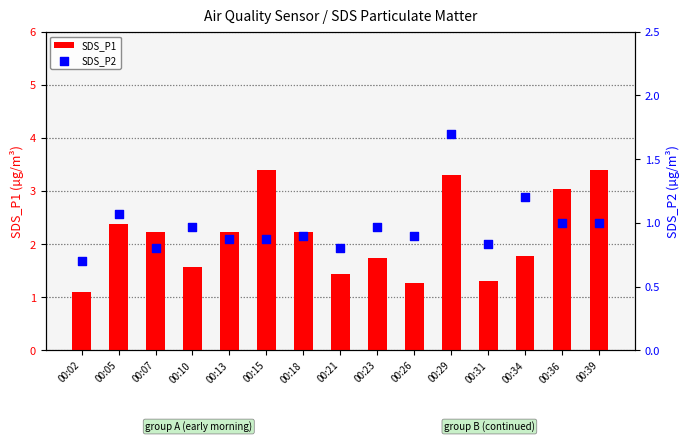

Which series has the widest spread of Y values?

SDS_P1